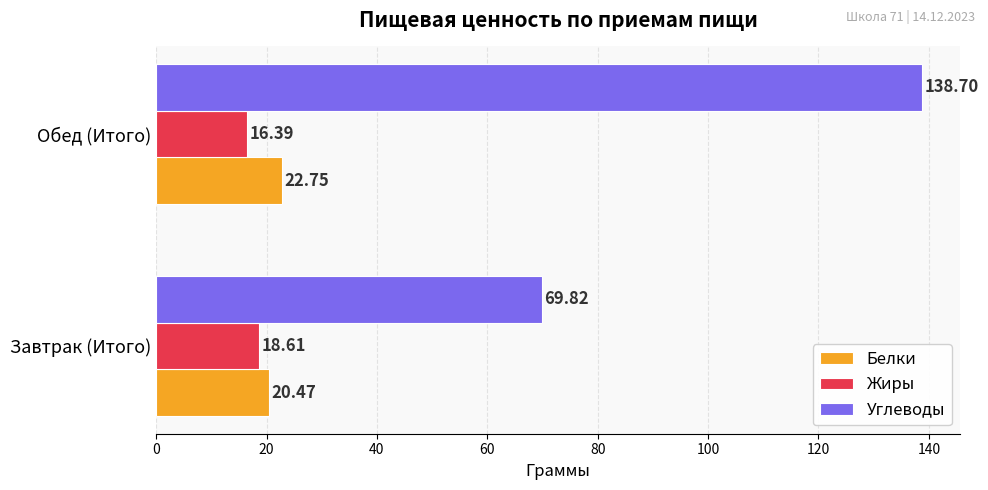

At which label is Белки closest to 21?

Завтрак (Итого)